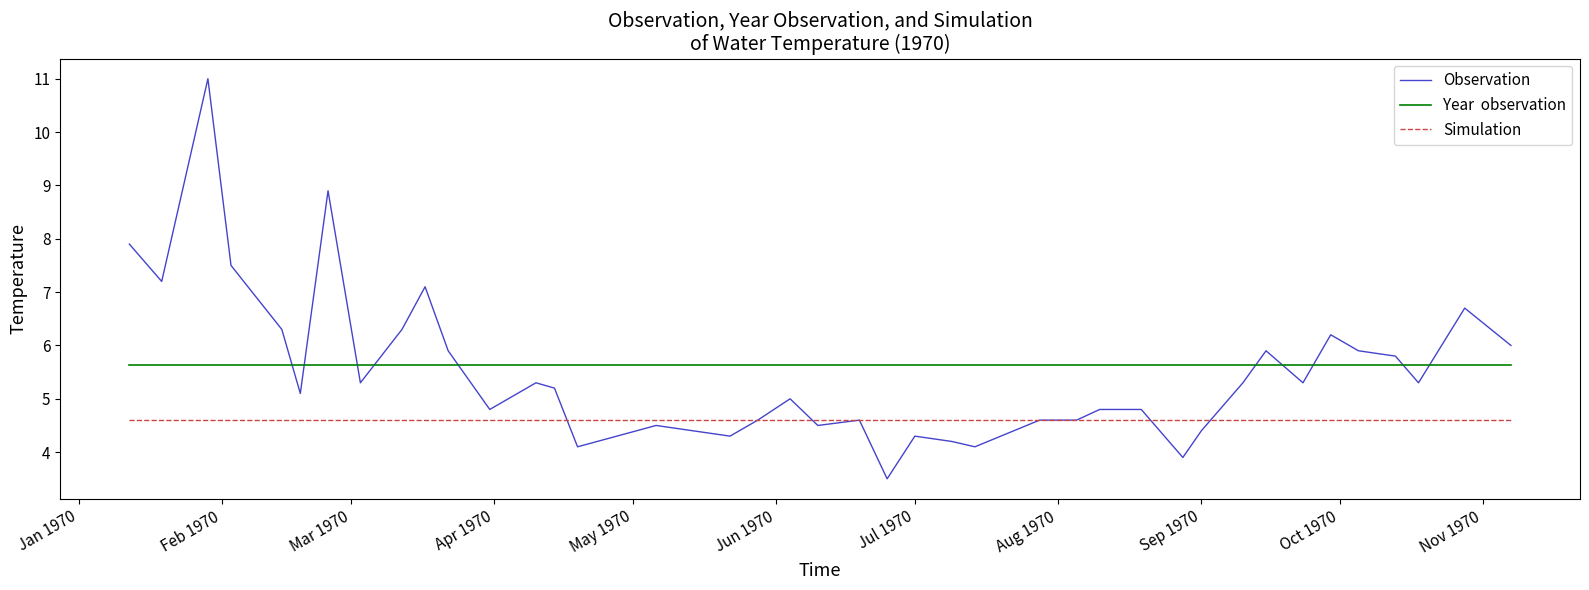

What is the maximum value shown in the chart?

11.0